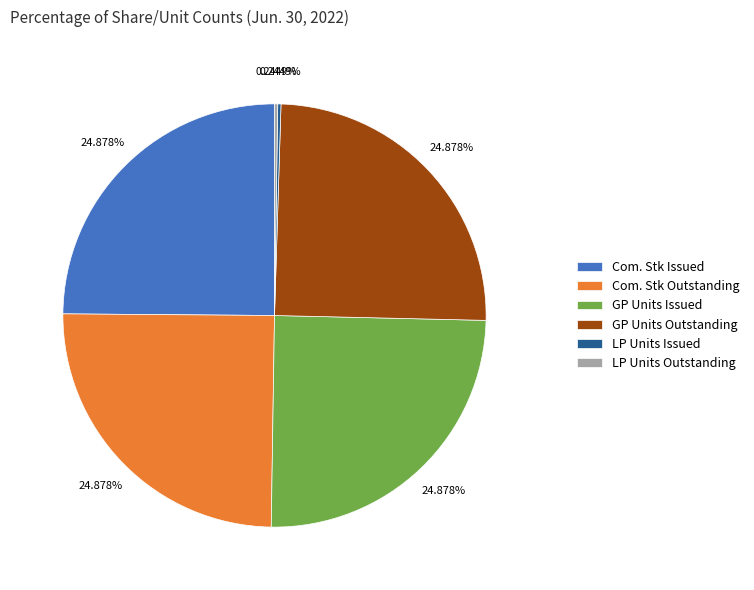

Approximately how many times larger is the value at GP Units Issued compared to GP Units Outstanding?

1.0